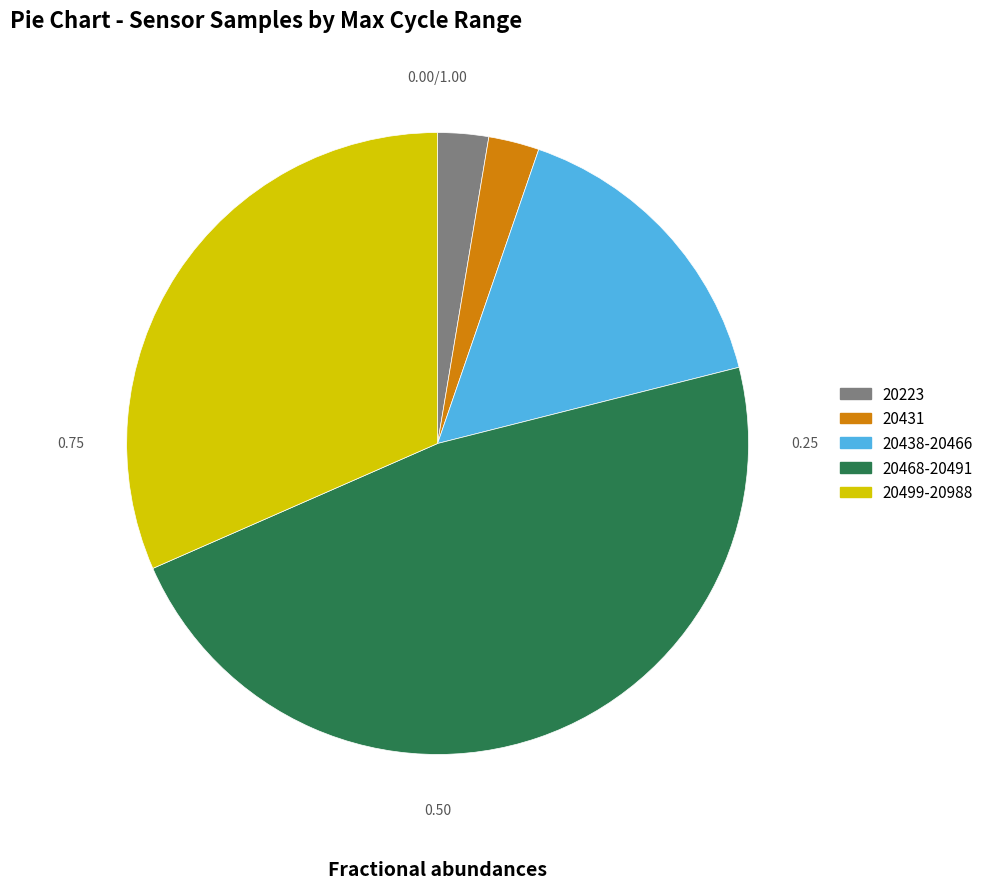

Count the number of slices in the pie.

5